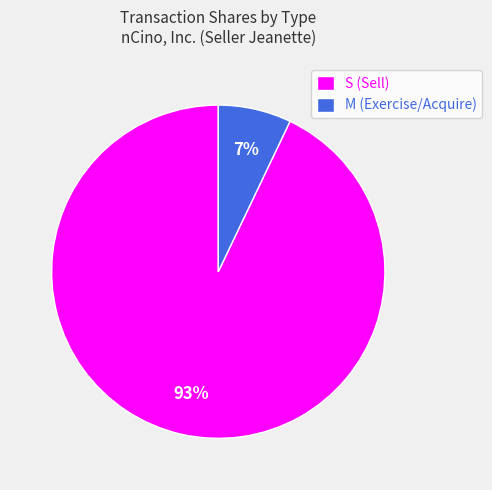

How many slices are in this pie chart?

2